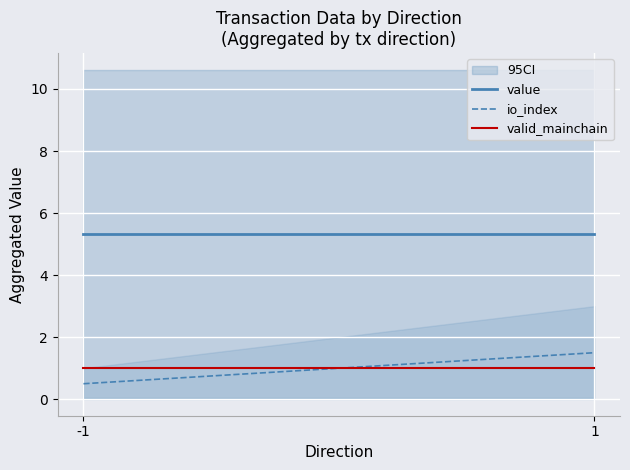

Which series has the largest total across all categories?

value